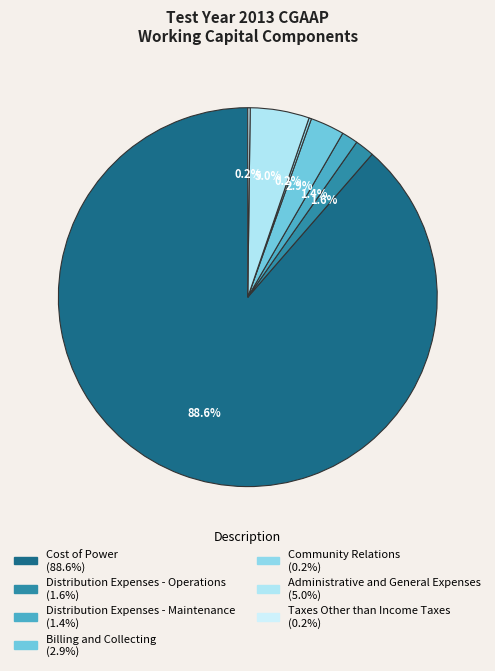

Rank the categories by value from highest to lowest.

Cost of Power, Administrative and General Expenses, Billing and Collecting, Distribution Expenses - Operations, Distribution Expenses - Maintenance, Community Relations, Taxes Other than Income Taxes